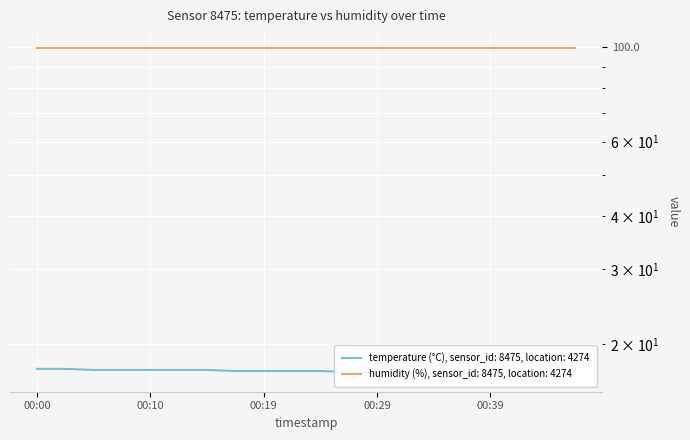

What is the difference between the values at 00:02 and 00:05?

0.1